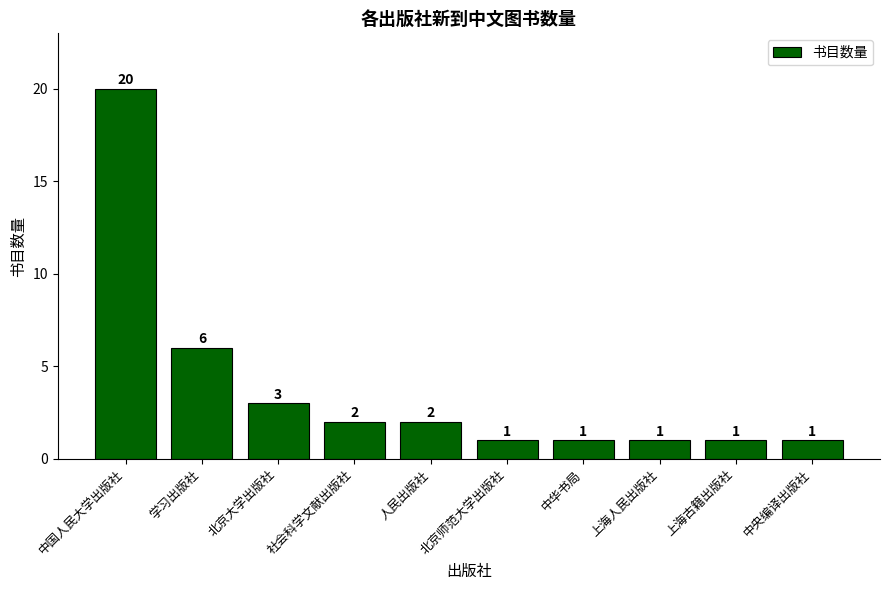

What is the difference between the second highest and second lowest values?

5